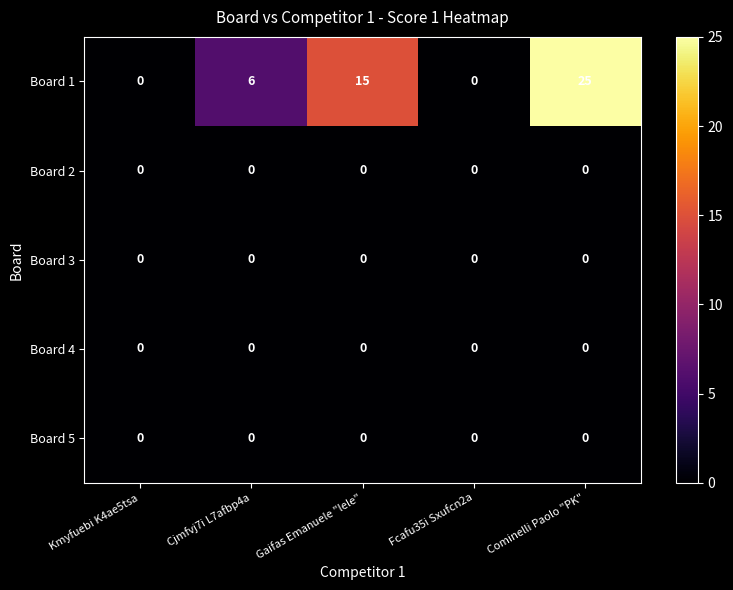

Is the value of Board 2 at Cjmfvj7i L7afbp4a greater than the value of Board 1 at Gaifas Emanuele "lele"?

No